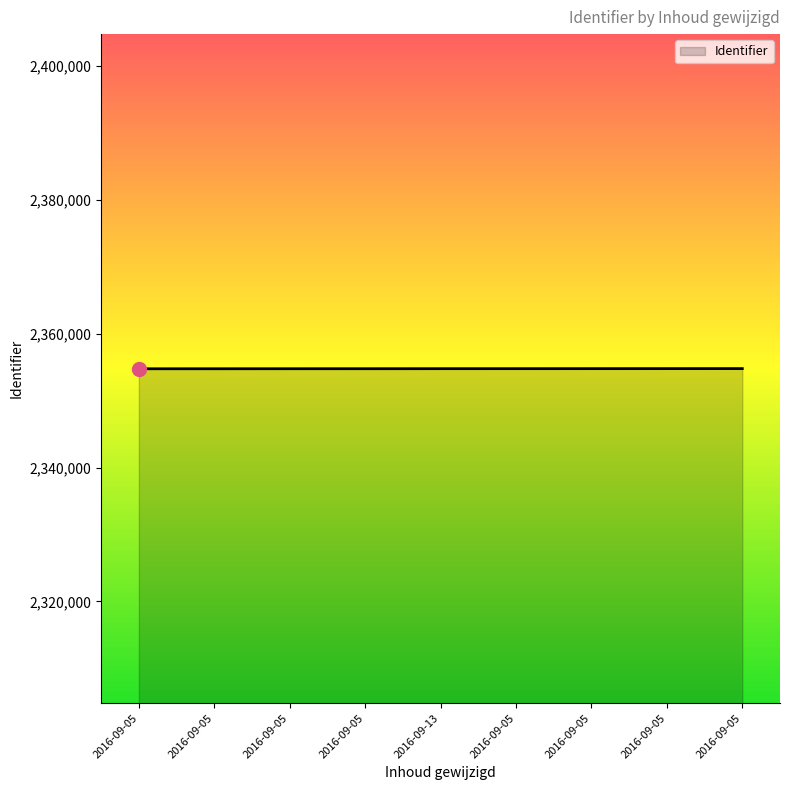

Is this an area chart (filled region under the line)?

Yes